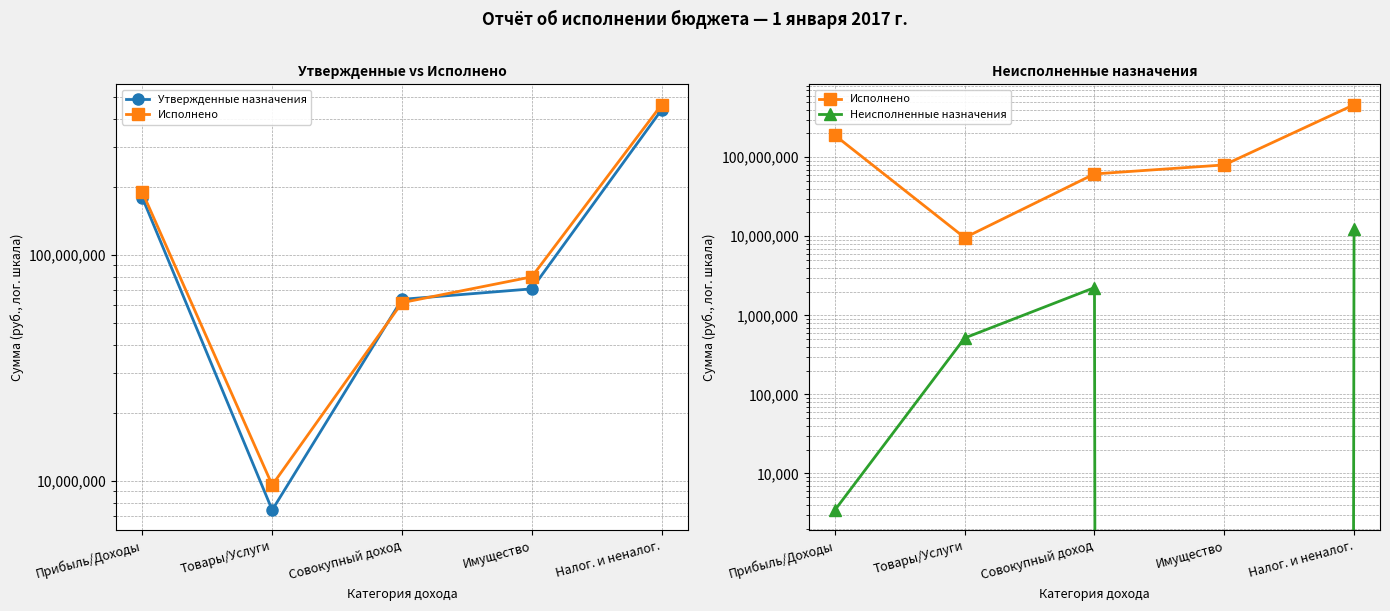

How many values in the Неисполненные назначения series exceed 516205?

3